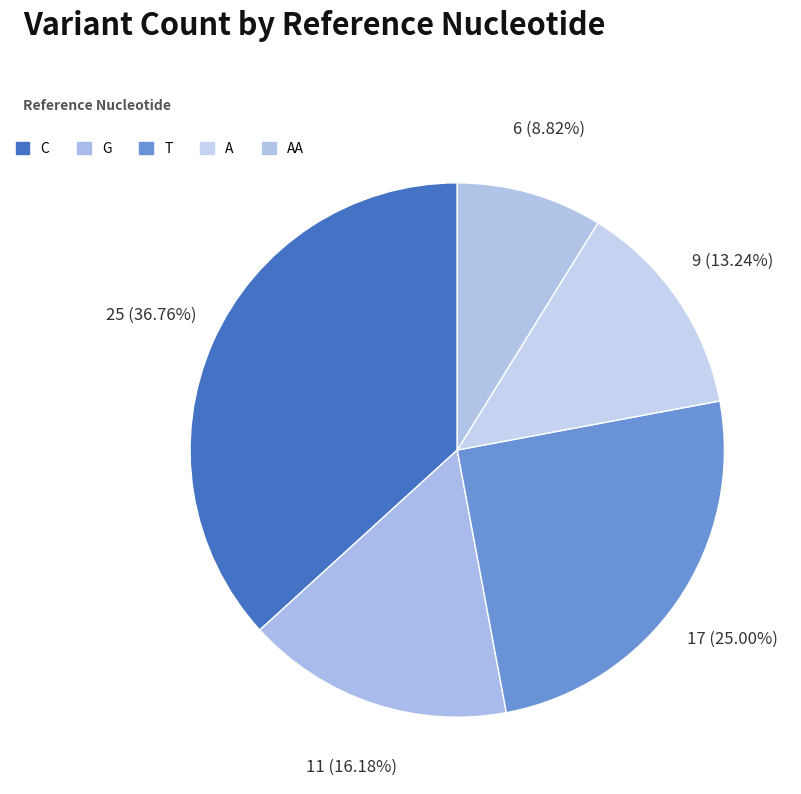

Count the number of slices in the pie.

5